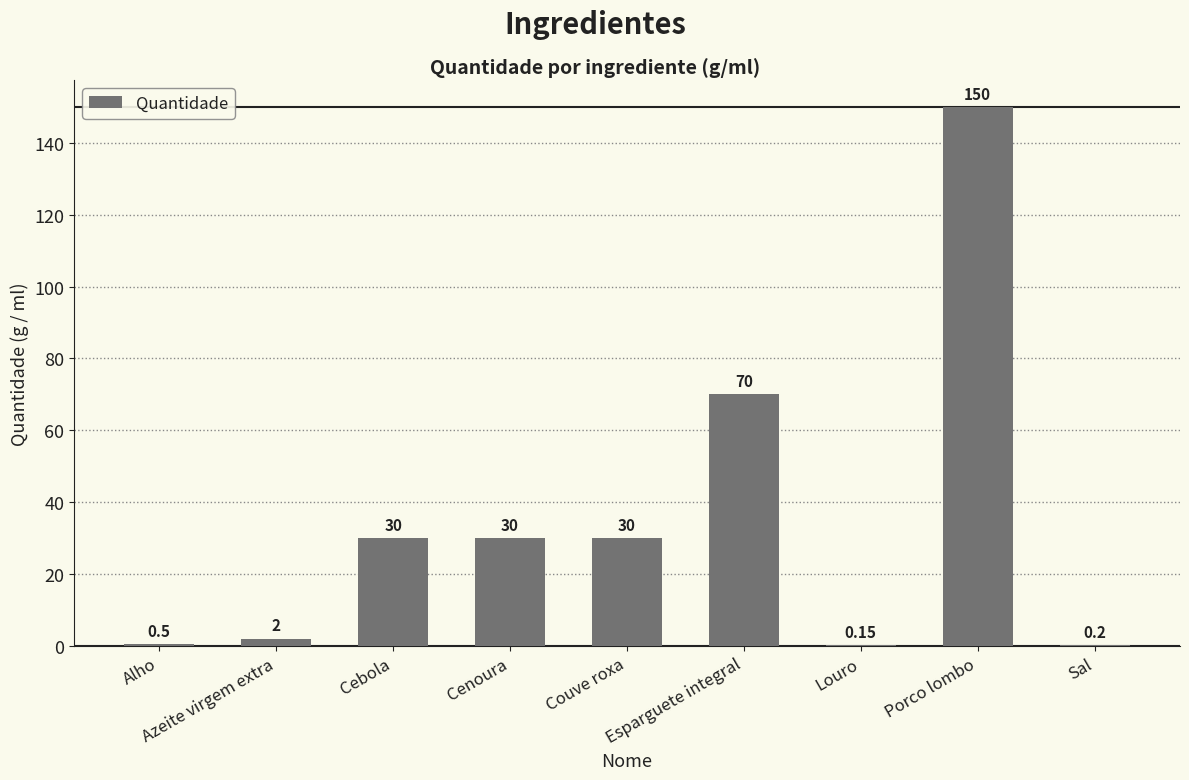

At which label is the value closest to 75?

Esparguete integral